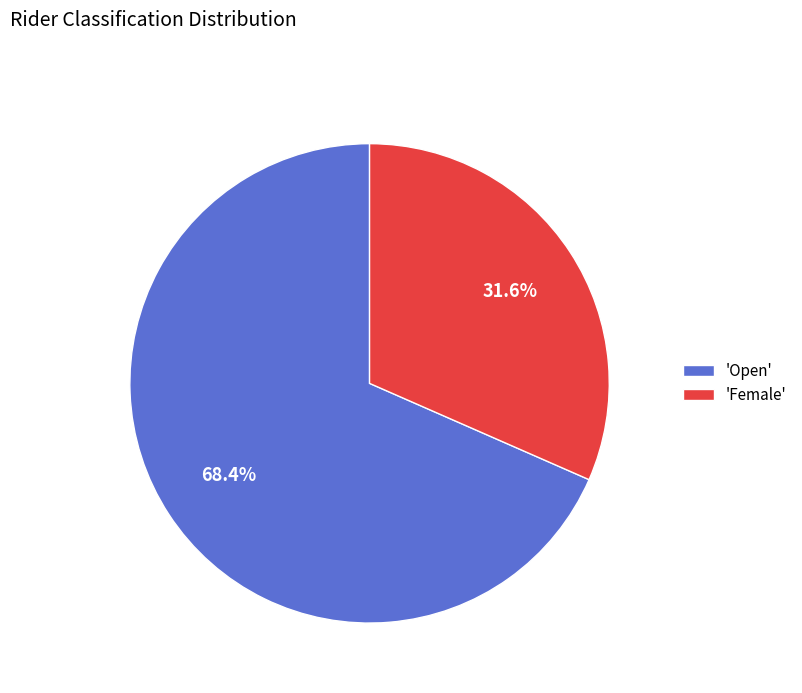

Which has a higher value, 'Female' or 'Open'?

'Open'